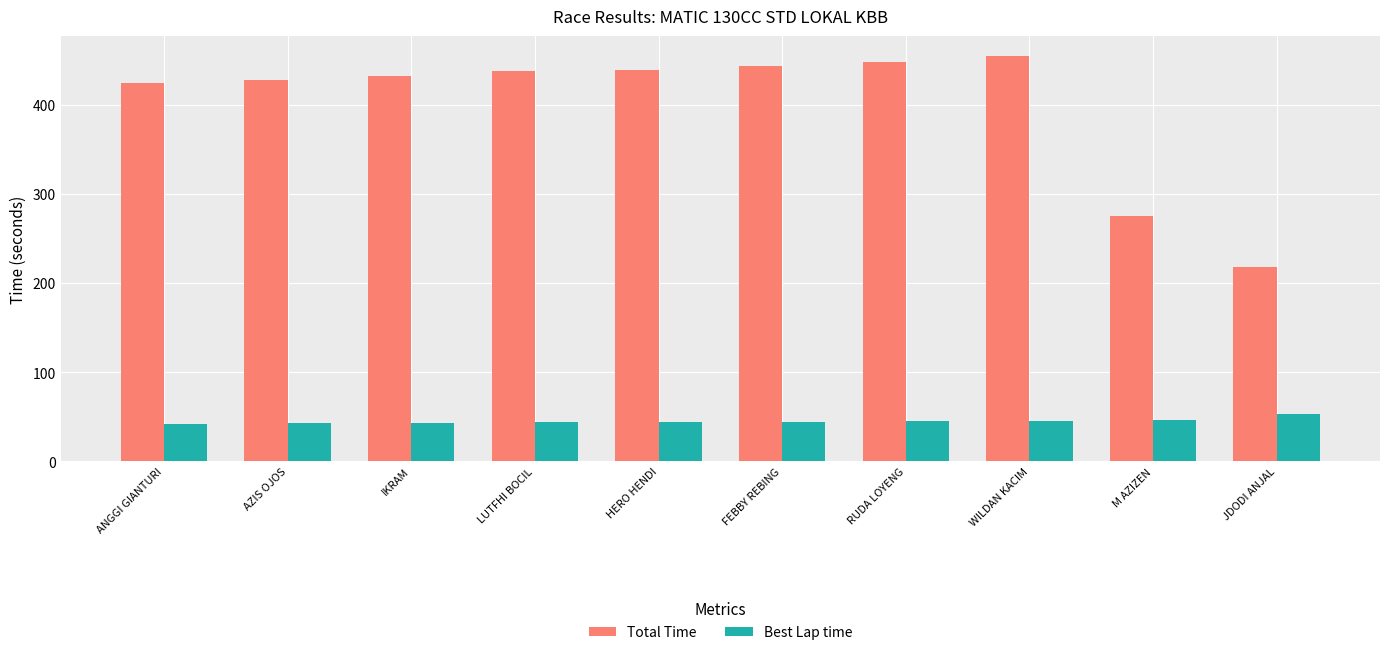

What is the difference between the highest and lowest values at IKRAM?

389.5